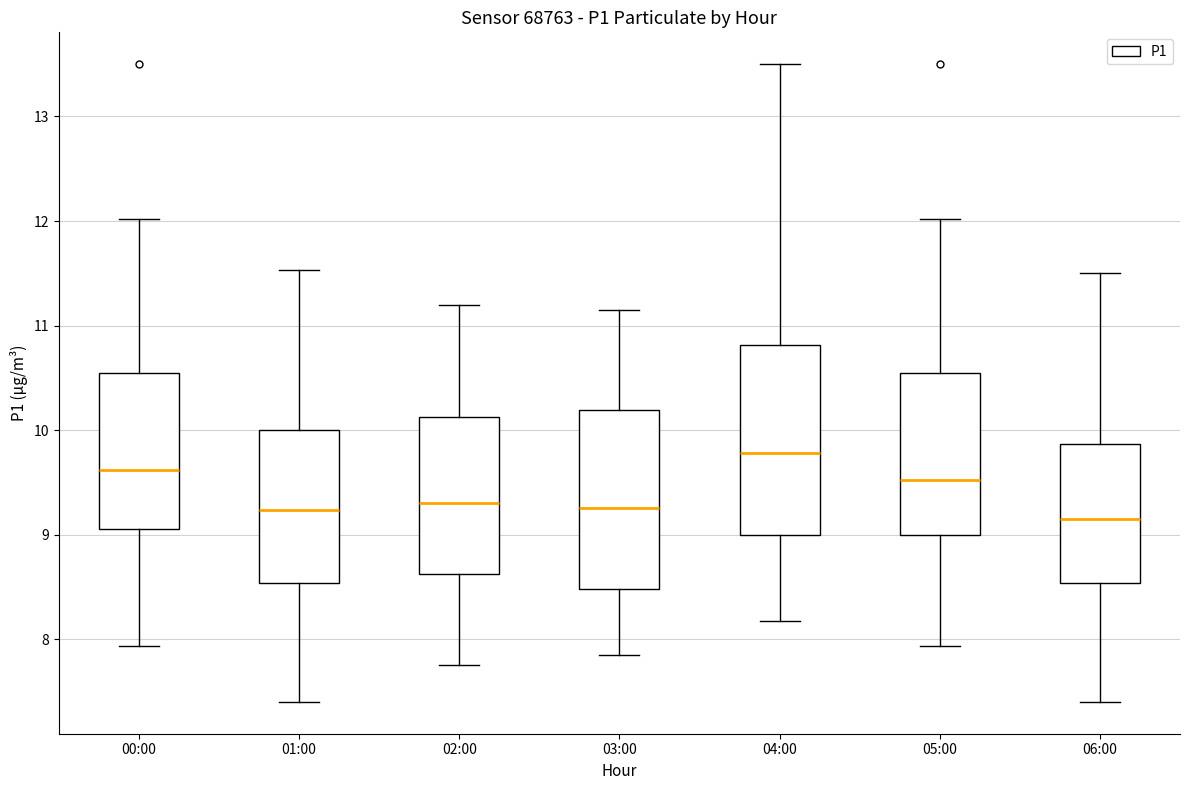

Reading left to right, read every box against the y-axis: the position of its median line, the range the box covers, and the ends of its whiskers. The values are not printed on the chart, so give them approximately, as read against the axis.

00:00: median 9.6, box 9.1 to 10.5, whiskers 7.9 to 12.0
01:00: median 9.2, box 8.5 to 10.0, whiskers 7.4 to 11.5
02:00: median 9.3, box 8.6 to 10.1, whiskers 7.8 to 11.2
03:00: median 9.3, box 8.5 to 10.2, whiskers 7.9 to 11.2
04:00: median 9.8, box 9.0 to 10.8, whiskers 8.2 to 13.5
05:00: median 9.5, box 9.0 to 10.5, whiskers 7.9 to 12.0
06:00: median 9.2, box 8.5 to 9.9, whiskers 7.4 to 11.5